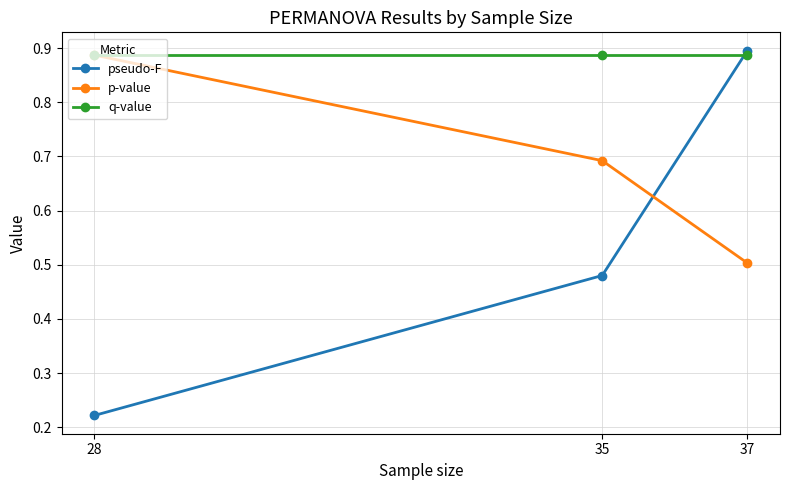

Where is p-value nearest to the value 0?

37